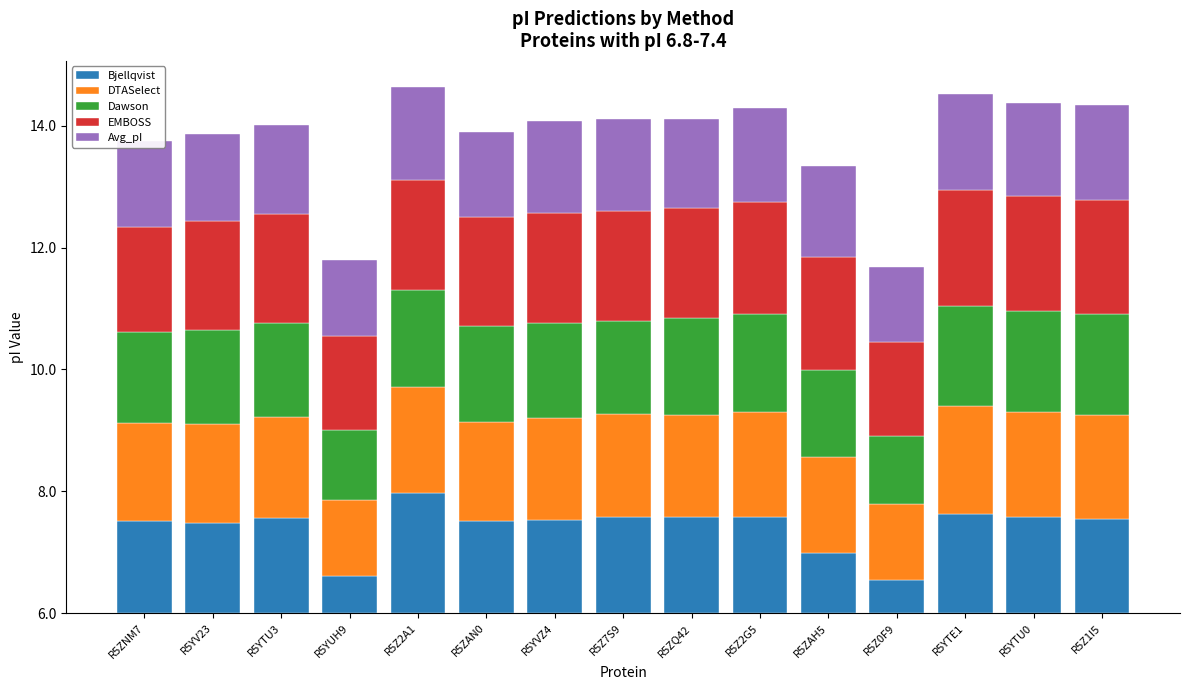

Rank the series at R5YTU3 from highest to lowest value.

EMBOSS, DTASelect, Bjellqvist, Dawson, Avg_pI